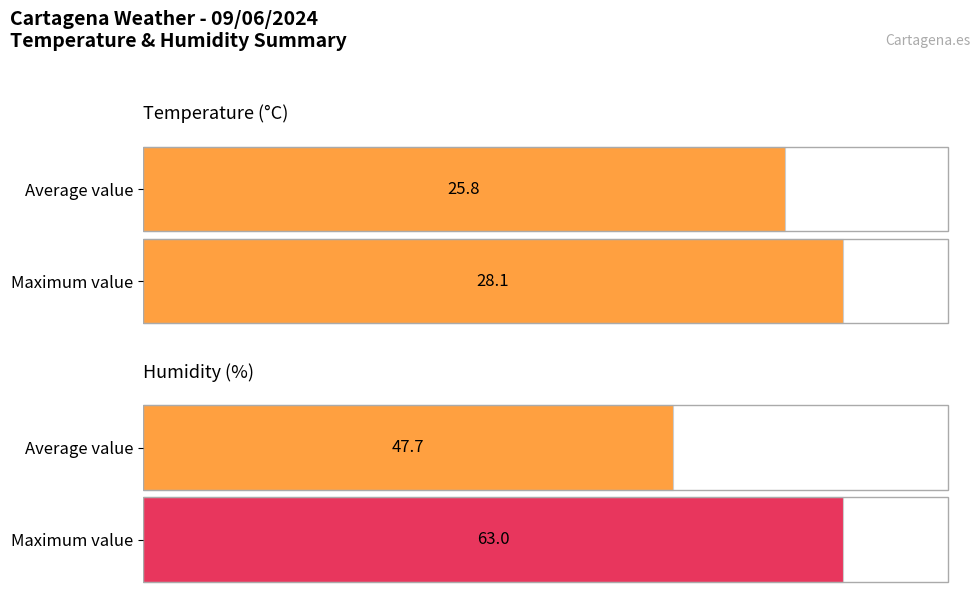

The value of Temperature (°C) at 17:00 is 14.8. True or false?

False